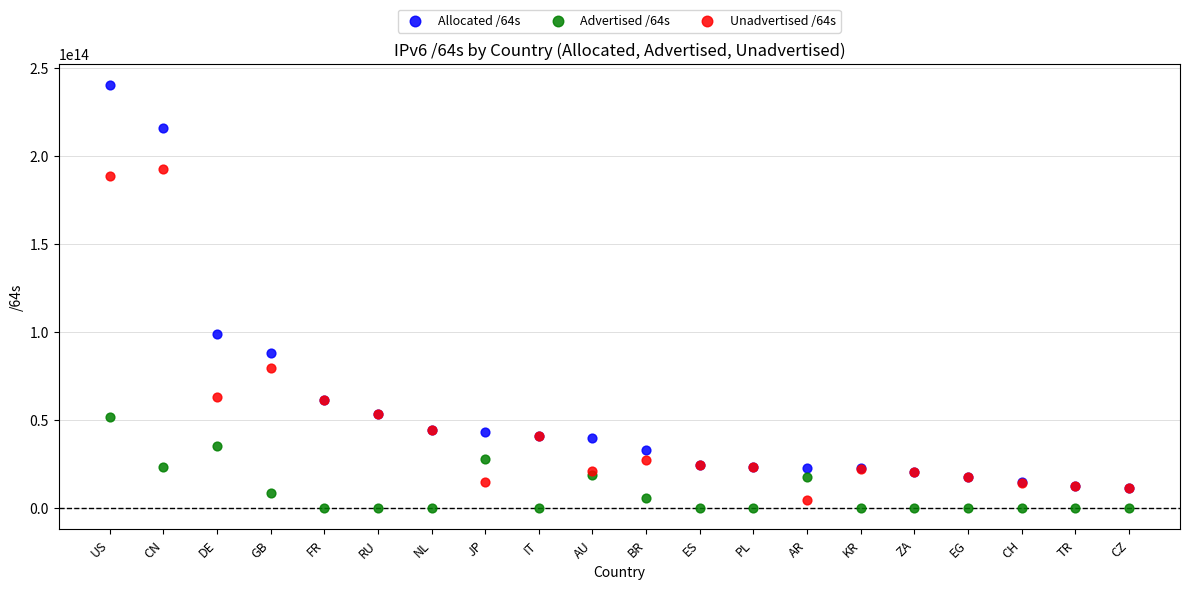

Across all series, what Y value is closest to 120194024079360?

98685503799296